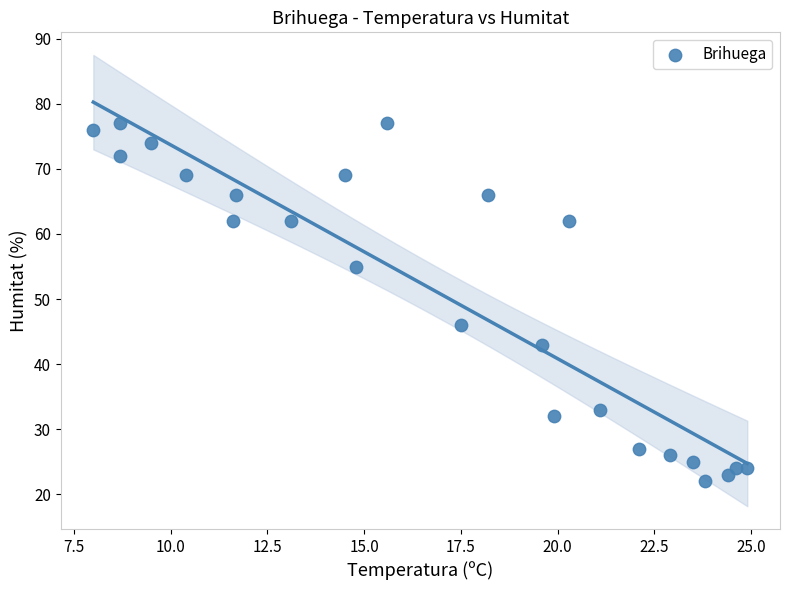

What Y value in the scatter plot is closest to 49?

46